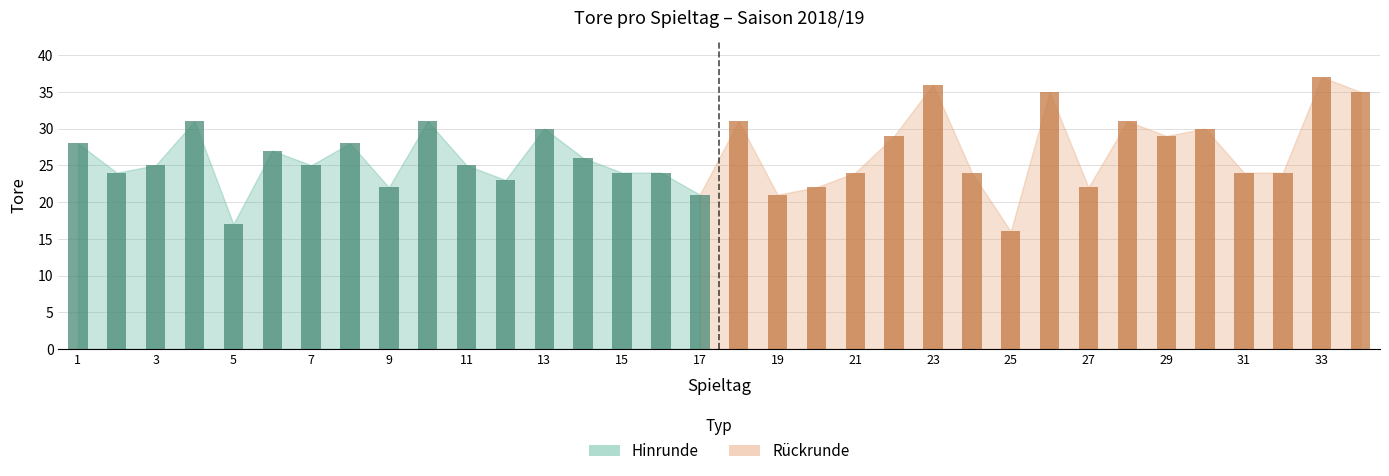

How many values are below 25?

15